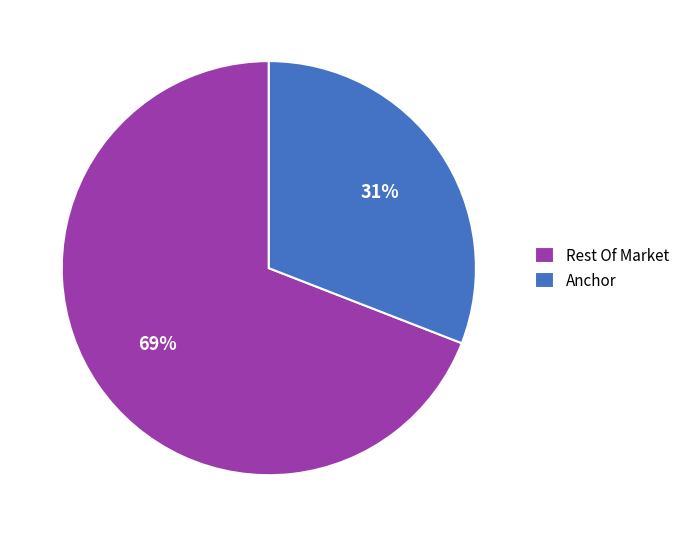

Is it true that Rest Of Market is 69% of the pie?

True